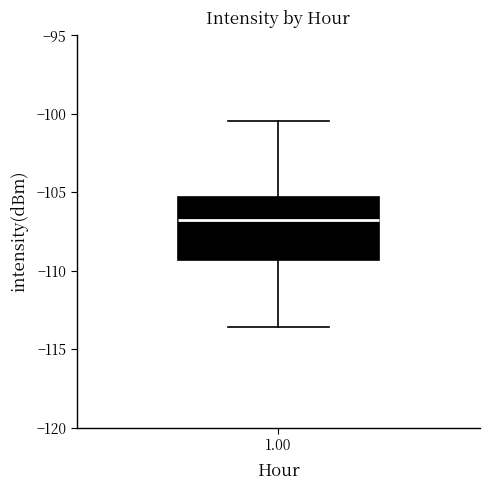

Where is the lower edge of the box at x = 1.00 on the y-axis? The values are not printed on the chart, so give them approximately, as read against the axis.

-109.5